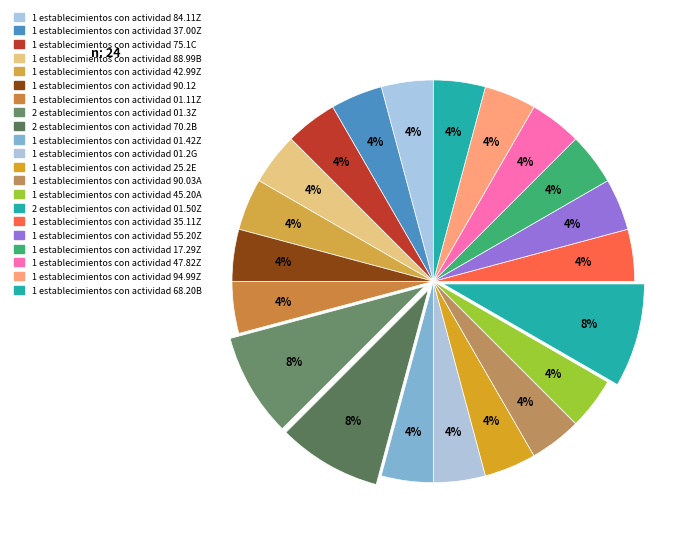

Count the number of slices in the pie.

21